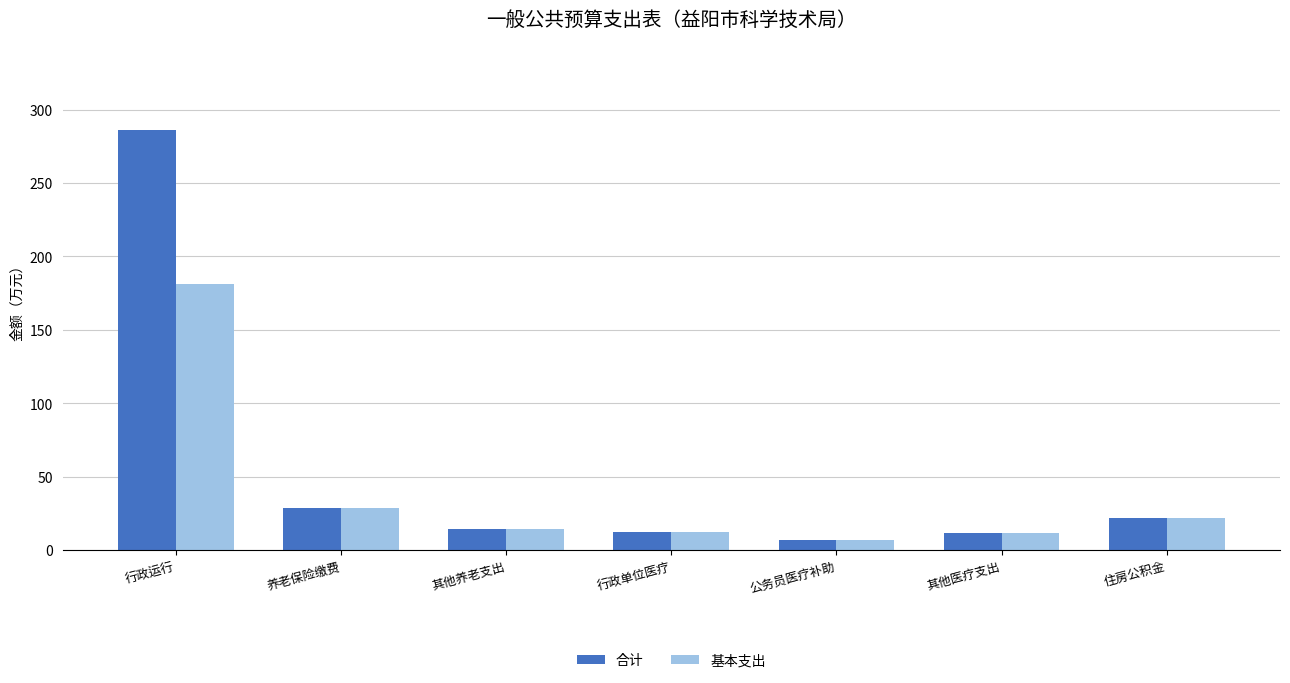

At which label is 基本支出 closest to 94?

养老保险缴费